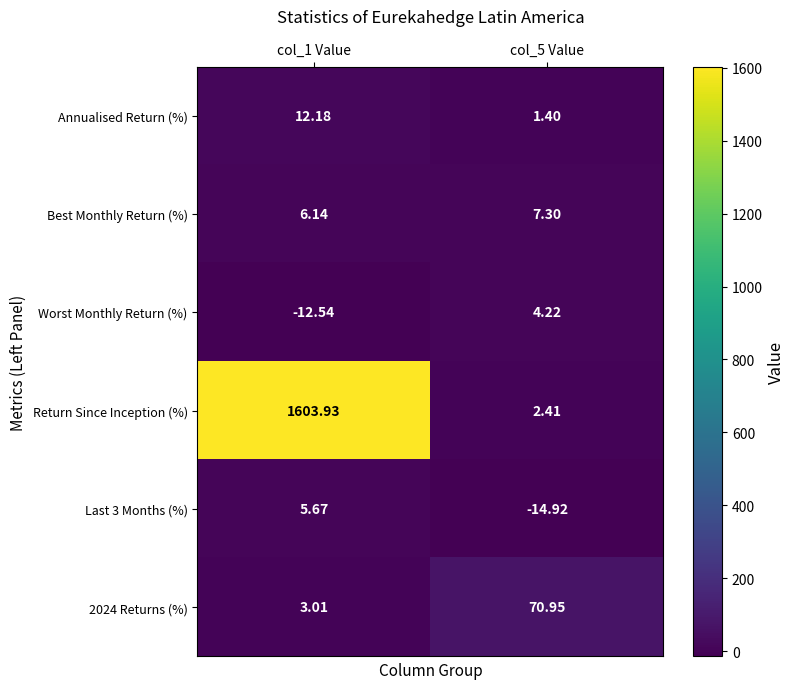

Which series has the largest range (max minus min)?

Return Since Inception (%)